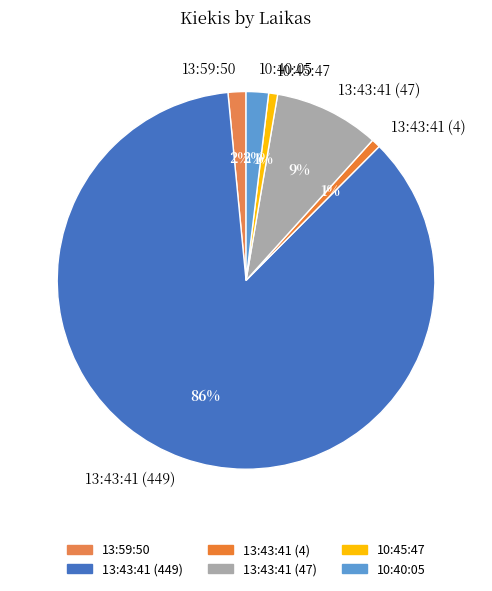

How many segments does this pie chart have?

6